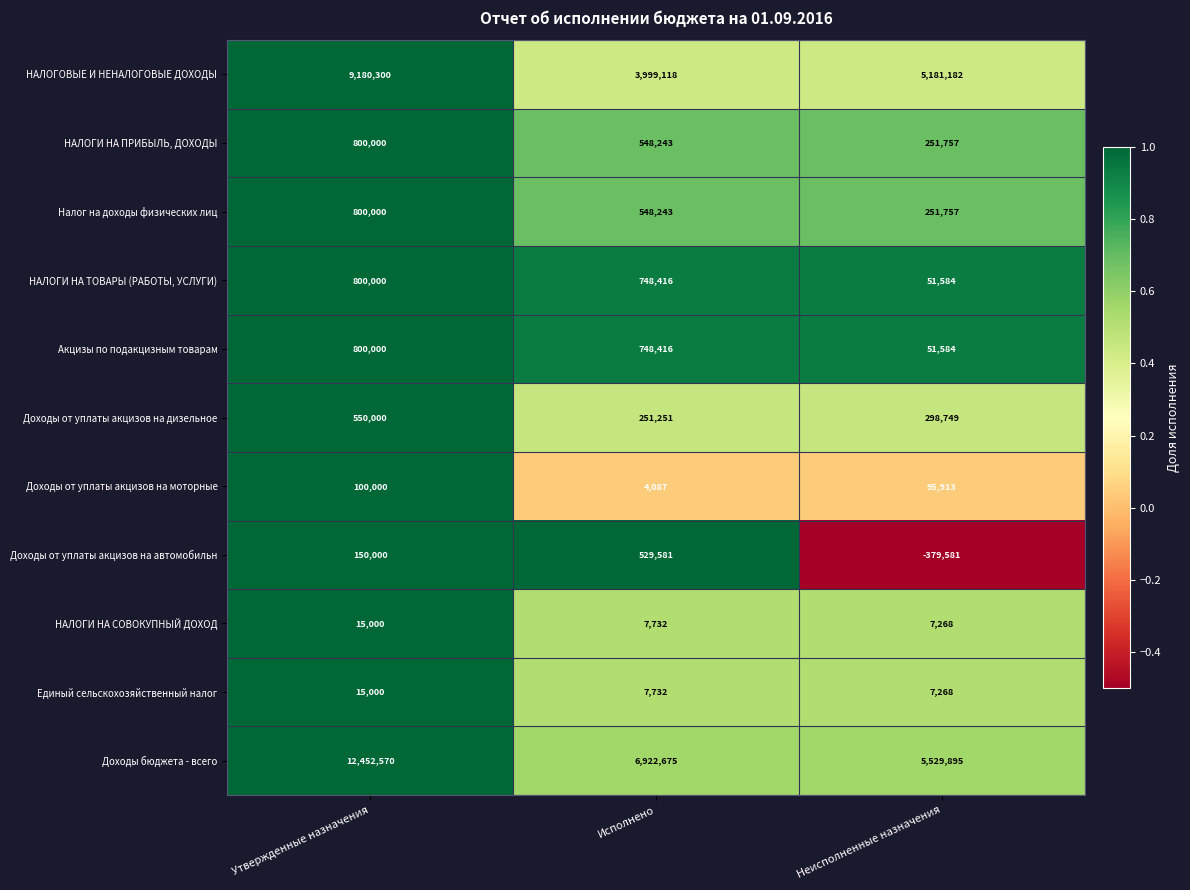

Which series has the largest range (max minus min)?

Доходы бюджета - всего